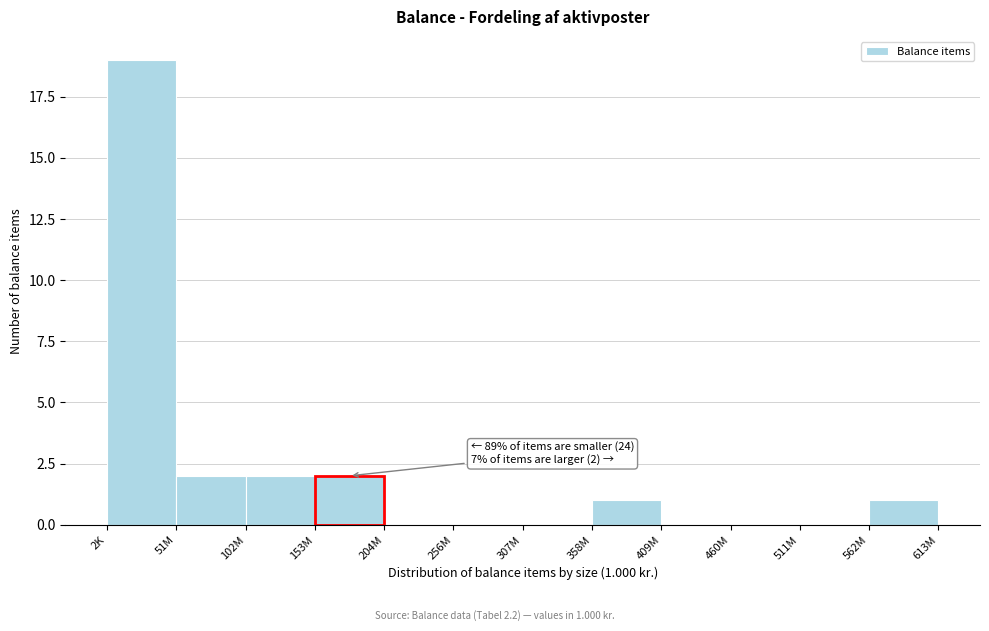

Reading right to left, transcribe all the data shown in this chart.

562M=1	511M=0	460M=0	409M=0	358M=1	307M=0	256M=0	204M=0	153M=2	102M=2	51M=2	2K=19